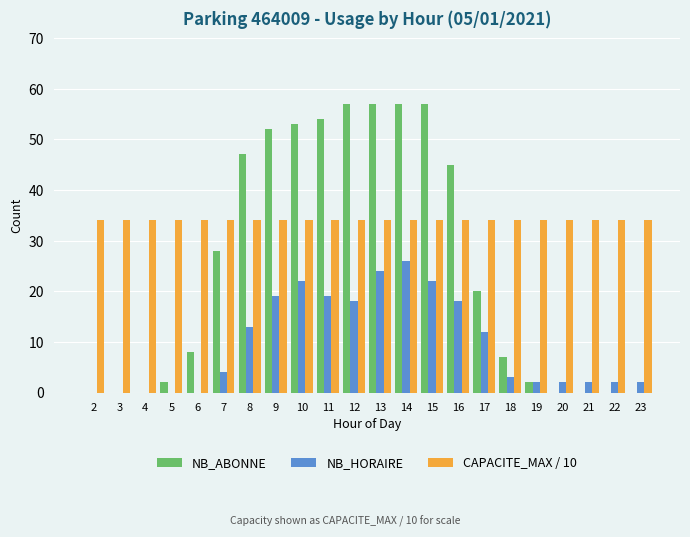

Reading left to right, list all the values displayed in this chart.

NB_ABONNE: 2=0	3=0	4=0	5=2	6=8	7=28	8=47	9=52	10=53	11=54	12=57	13=57	14=57	15=57	16=45	17=20	18=7	19=2	20=0	21=0	22=0	23=0
NB_HORAIRE: 2=0	3=0	4=0	5=0	6=0	7=4	8=13	9=19	10=22	11=19	12=18	13=24	14=26	15=22	16=18	17=12	18=3	19=2	20=2	21=2	22=2	23=2
CAPACITE_MAX / 10: 2=34	3=34	4=34	5=34	6=34	7=34	8=34	9=34	10=34	11=34	12=34	13=34	14=34	15=34	16=34	17=34	18=34	19=34	20=34	21=34	22=34	23=34